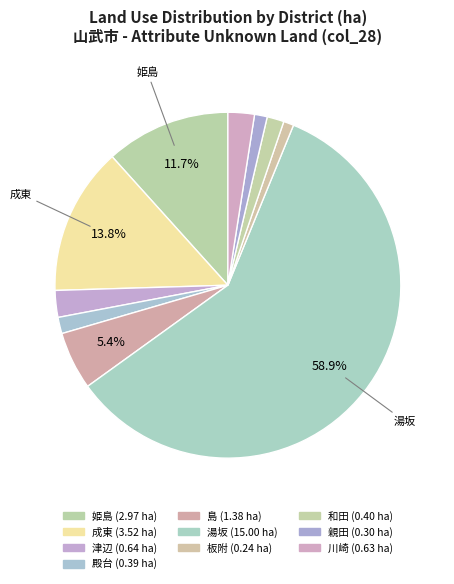

Which slice is the largest?

湯坂